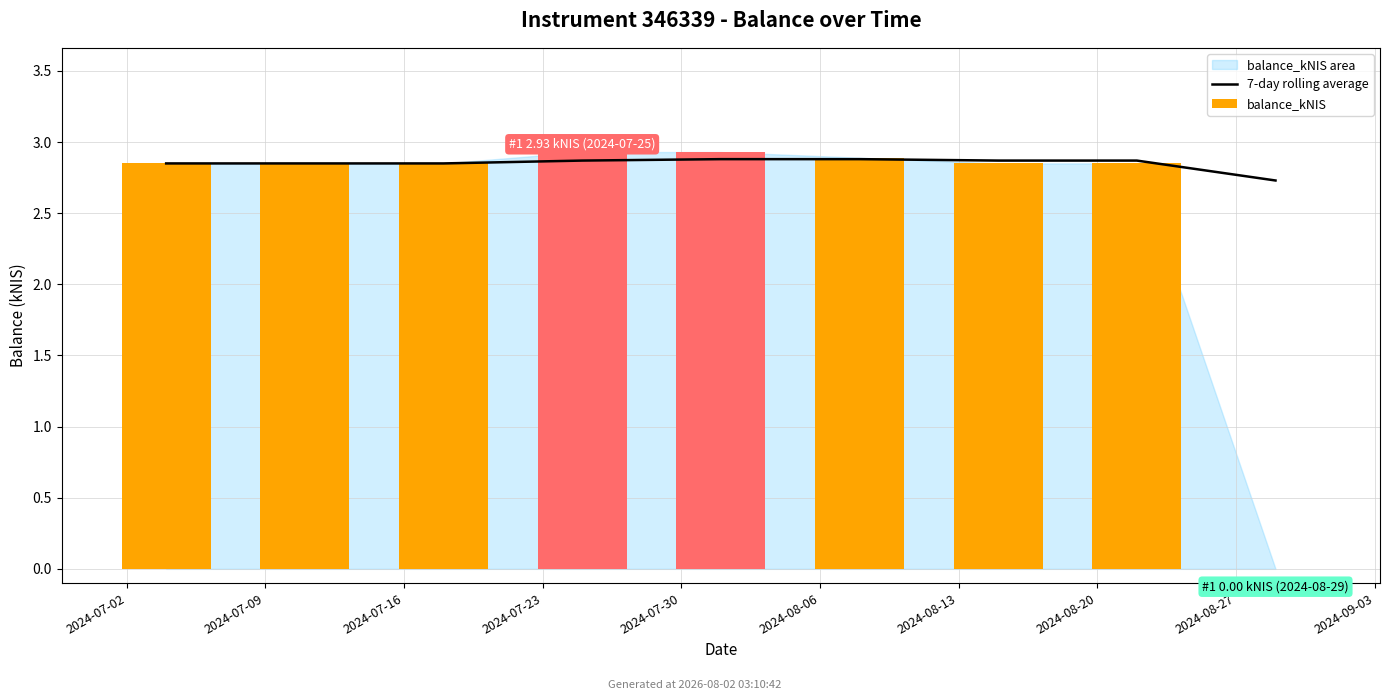

What is the label of the 4th bar from the left?

2024-07-23